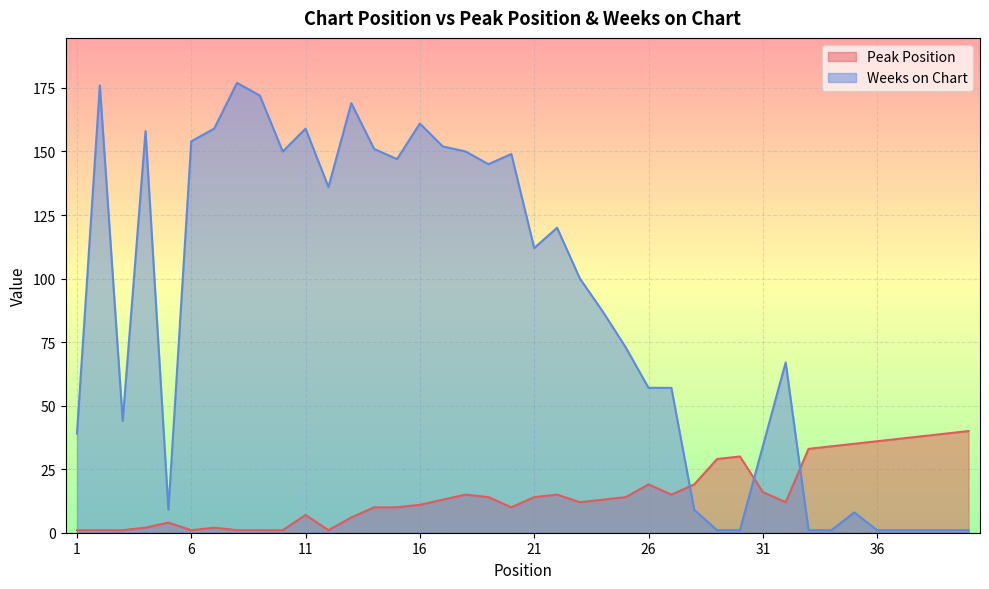

Does the chart display data point markers on the line(s)?

No